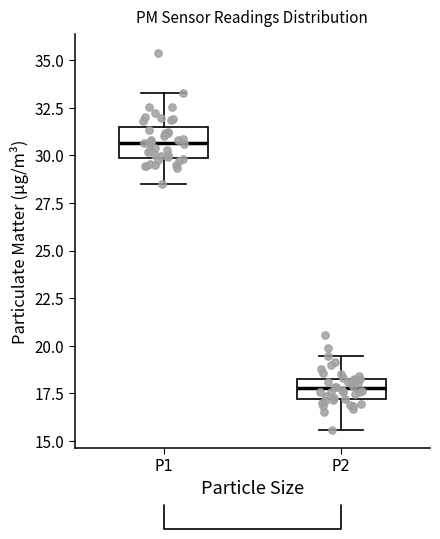

Reading left to right, read every box against the y-axis: the position of its median line, the range the box covers, and the ends of its whiskers. The values are not printed on the chart, so give them approximately, as read against the axis.

P1: median 30.5, box 30.0 to 31.5, whiskers 28.5 to 33.5
P2: median 18.0, box 17.0 to 18.5, whiskers 15.5 to 19.5